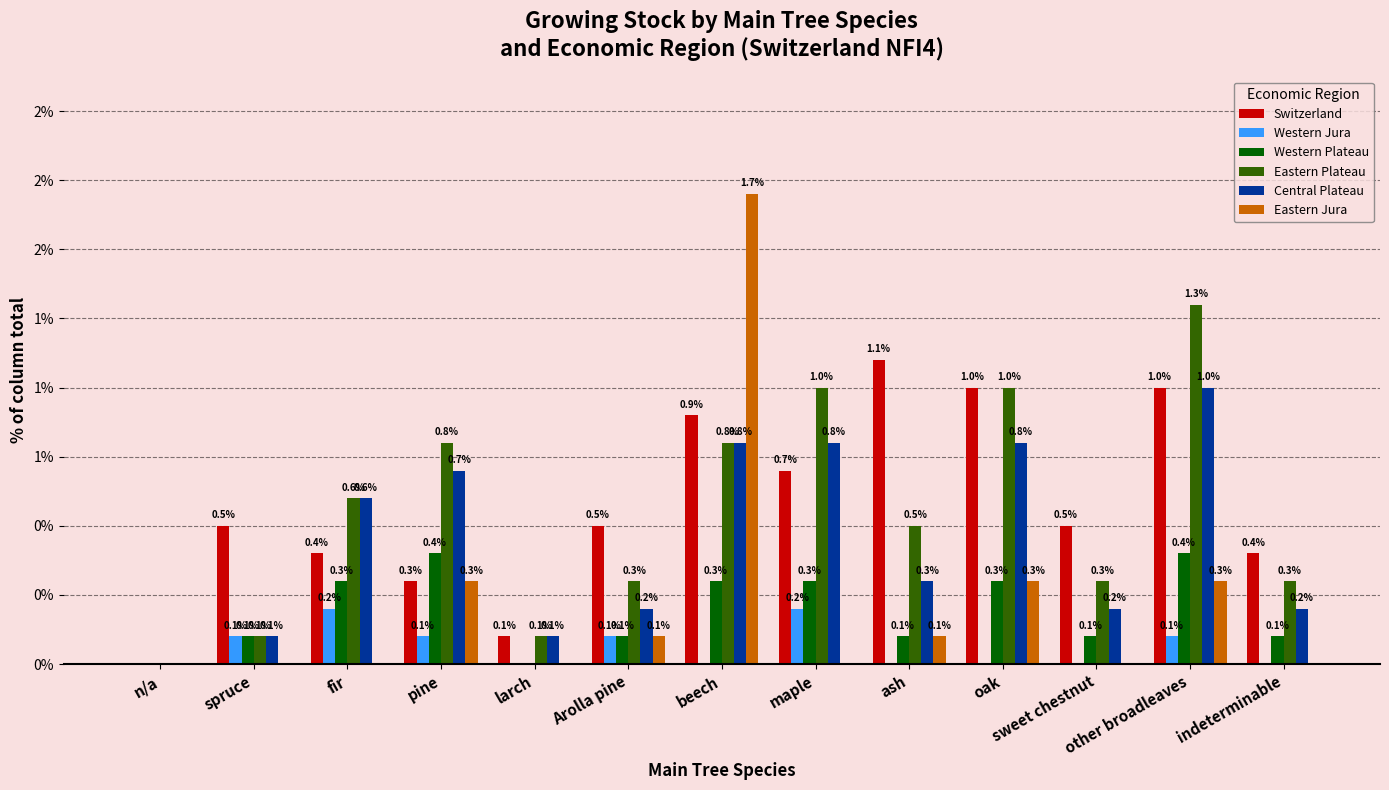

At which label is Central Plateau closest to 0?

n/a